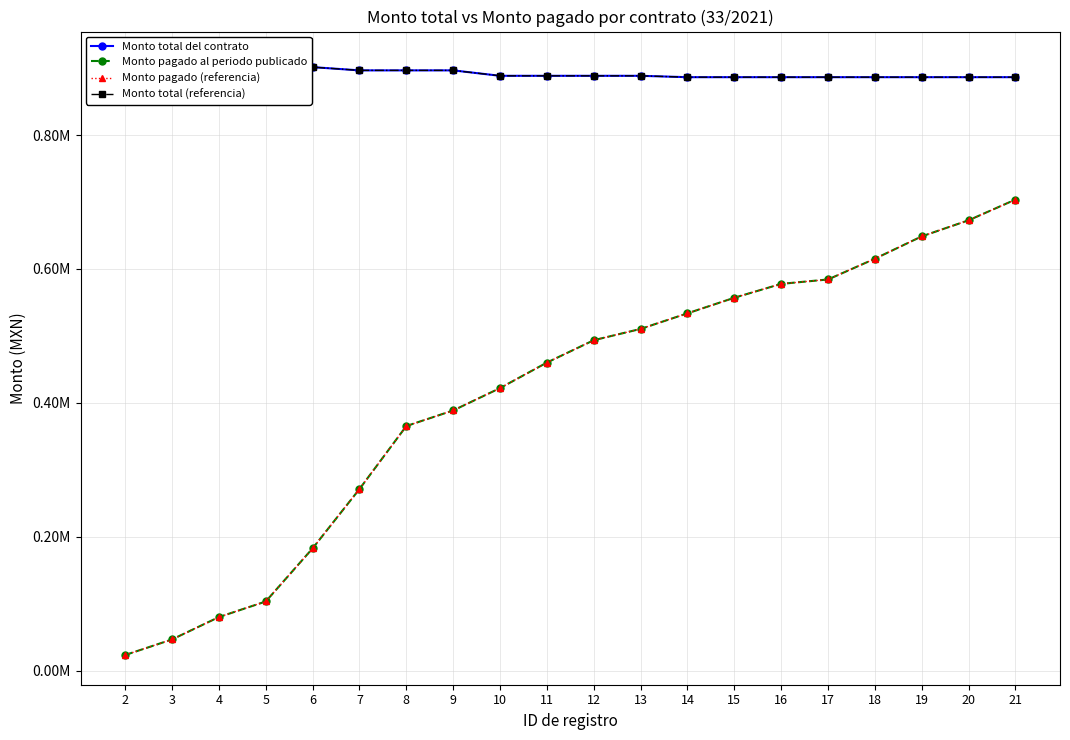

What is the total value across all series at 10?

2620892.4